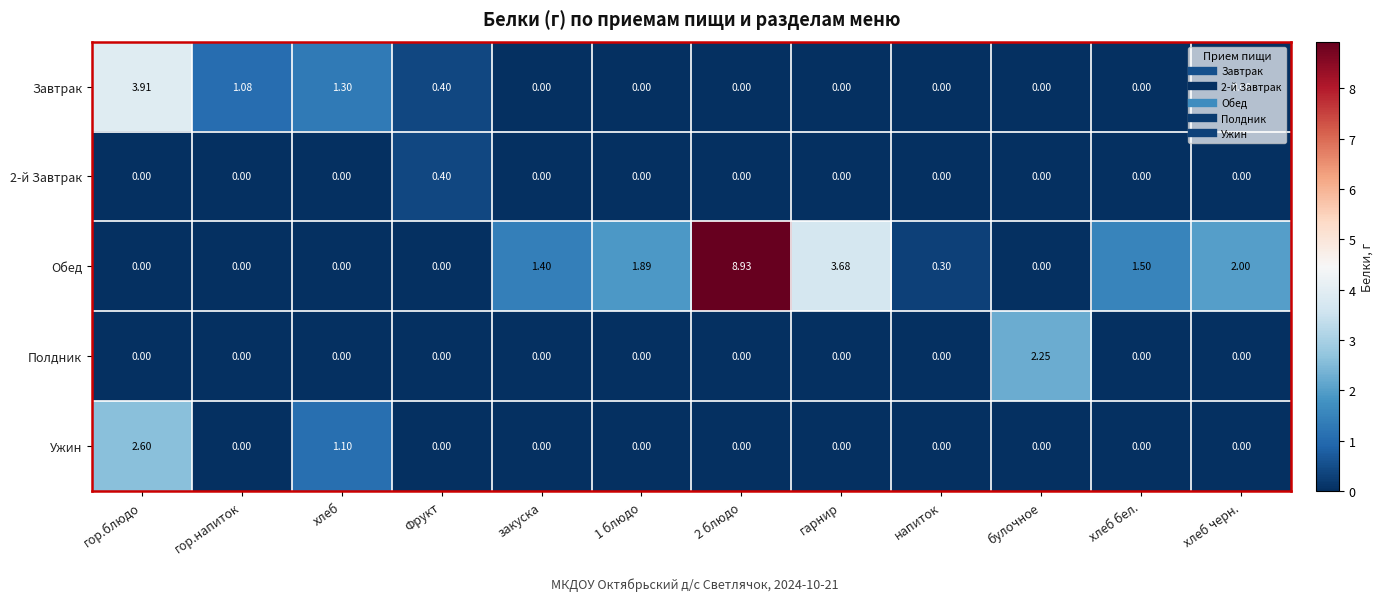

Which series changed the most between напиток and хлеб черн.?

Обед